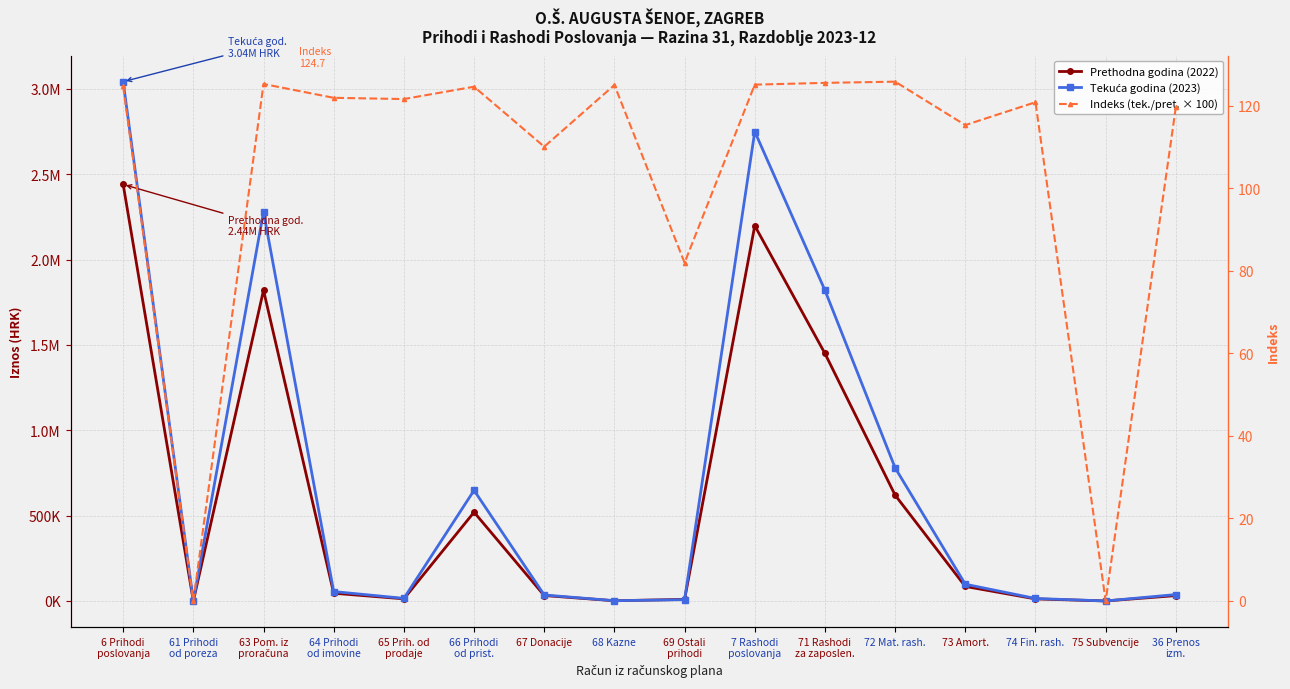

At how many categories does at least one series exceed 587508?

6